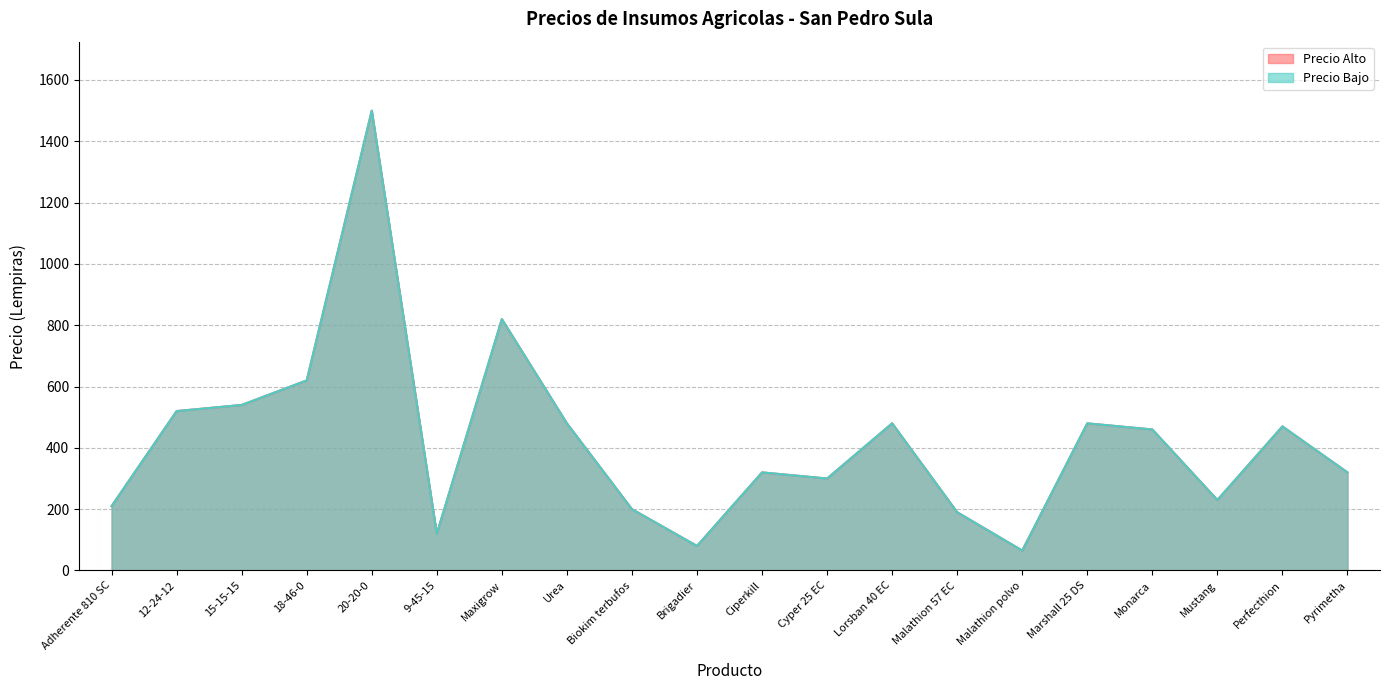

How many values in the Precio Bajo series are below 460?

10